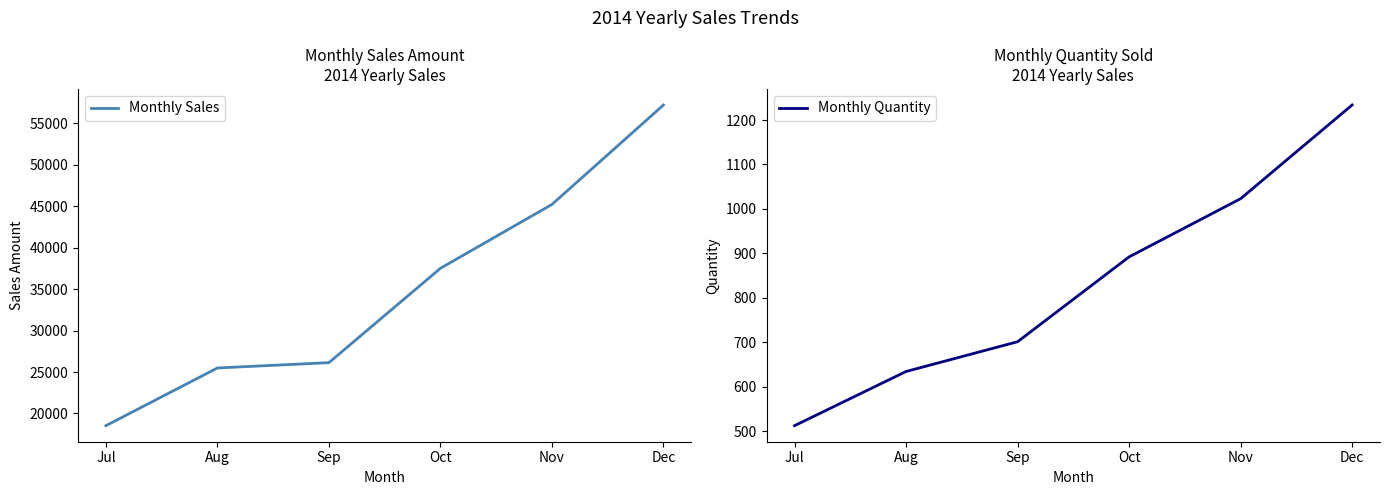

At which label does Monthly Quantity reach its minimum?

Jul